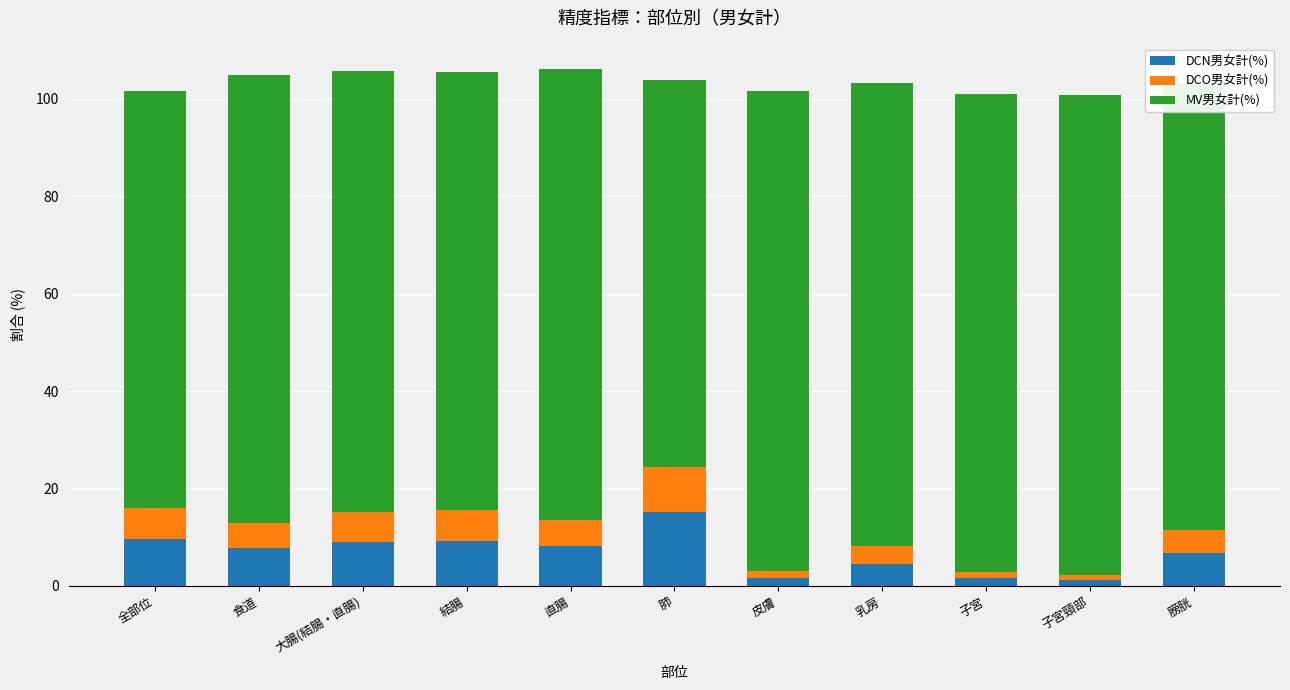

Count the number of categories in the chart.

11